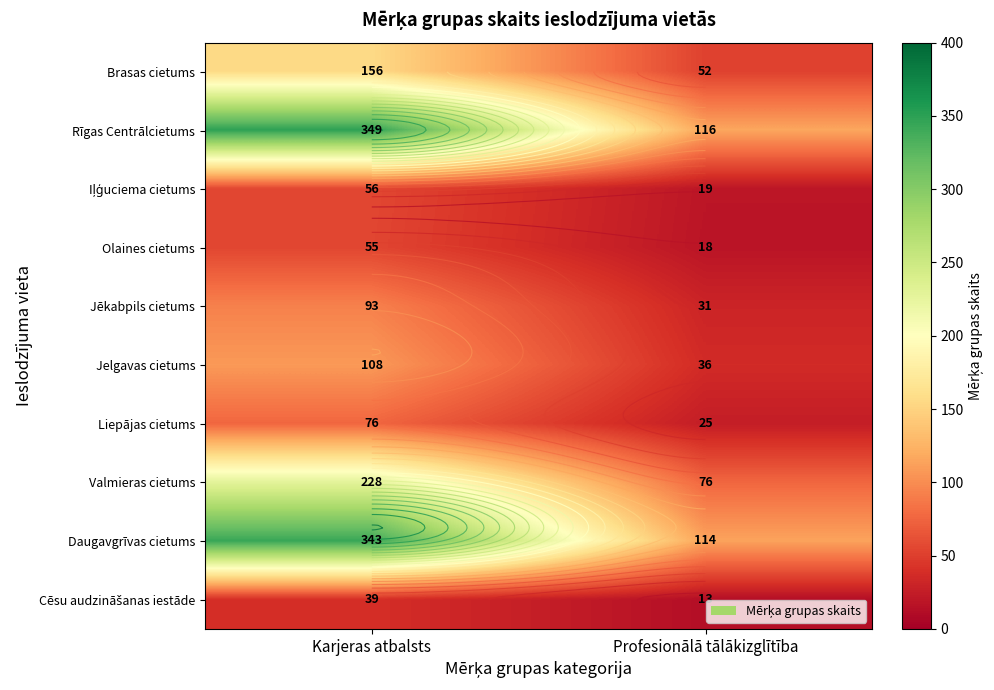

What is the spread (max minus min) of values at Profesionālā tālākizglītība?

103